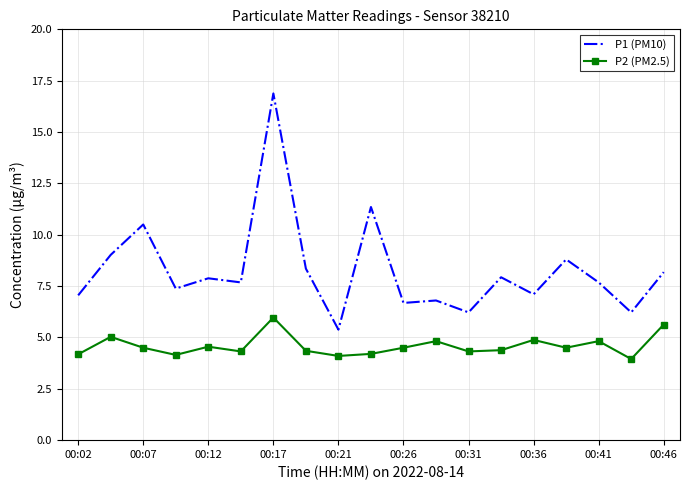

What is the highest value of the P2 (PM2.5) series?

6.0